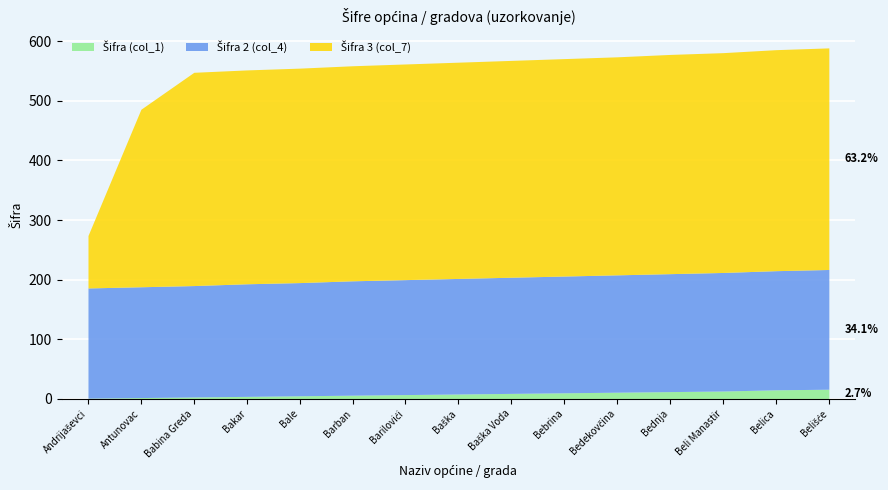

Where is Šifra 3 (col_7) nearest to the value 230?

Antunovac